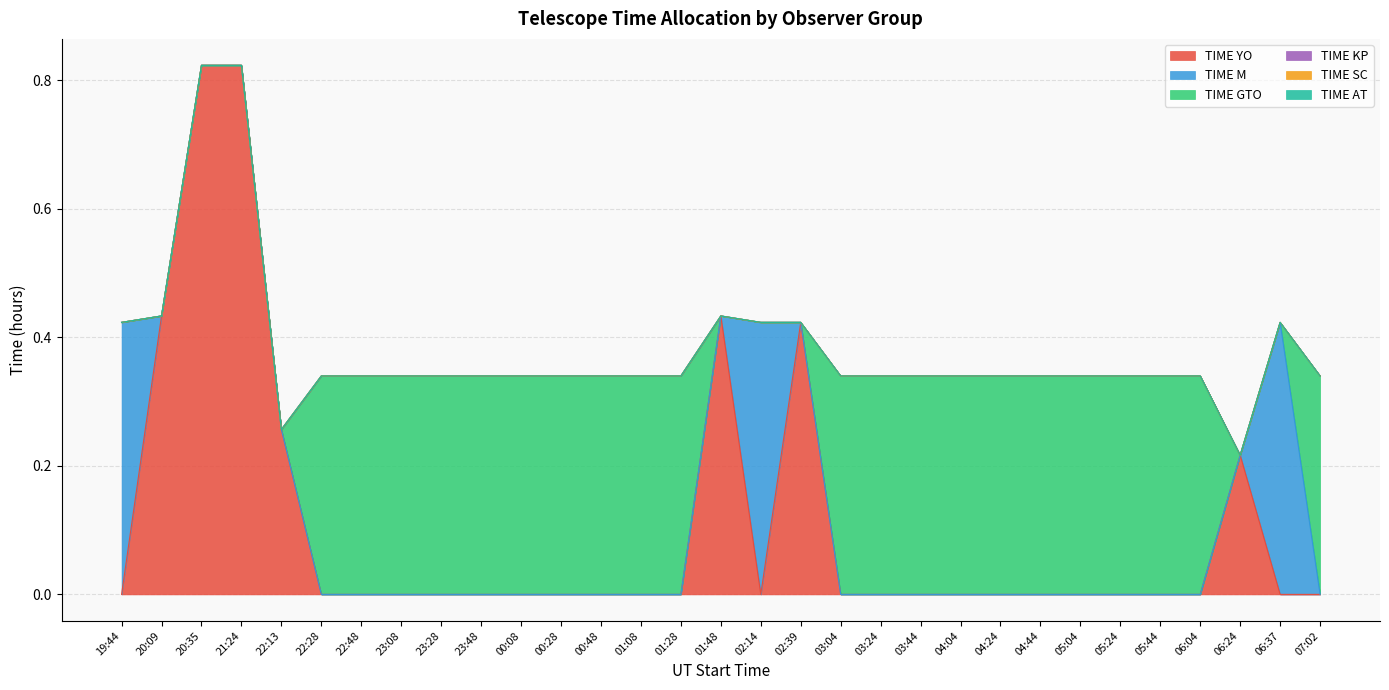

Between 23:28 and 01:28, which series saw the biggest shift?

TIME YO